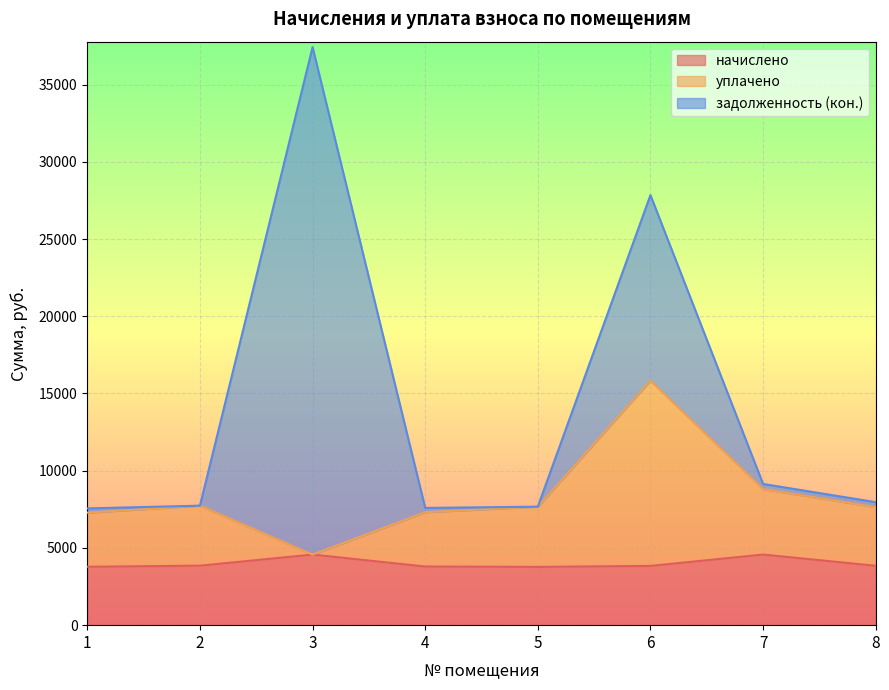

At which category is the sum across all series the highest?

3